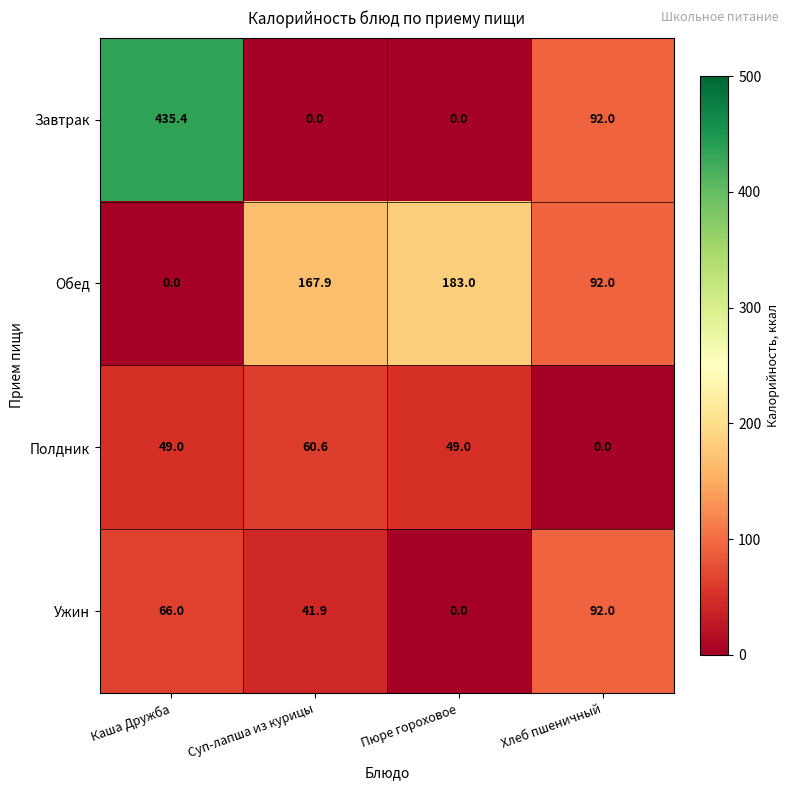

What is the average value of the Обед series?

110.7